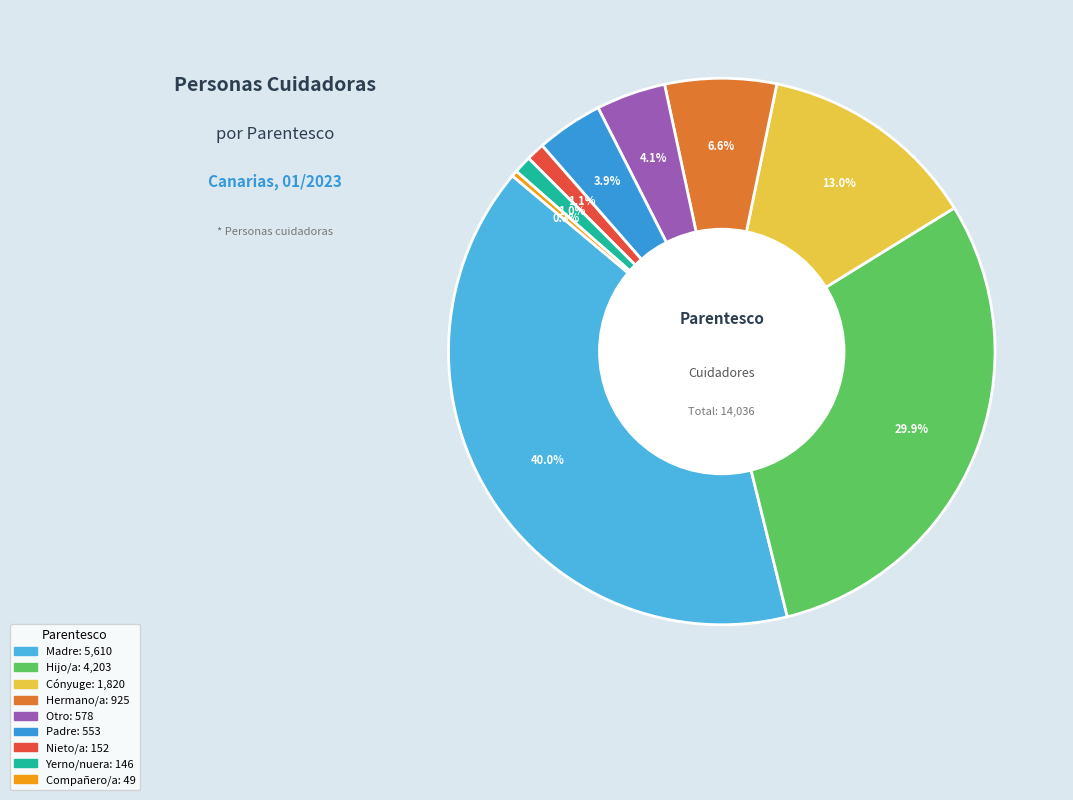

Which has a higher value, Hermano/a or Compañero/a?

Hermano/a